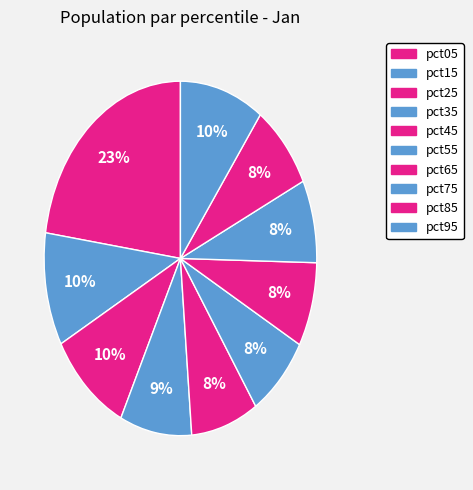

To the nearest percent, what percentage of the pie is pct35?

9%